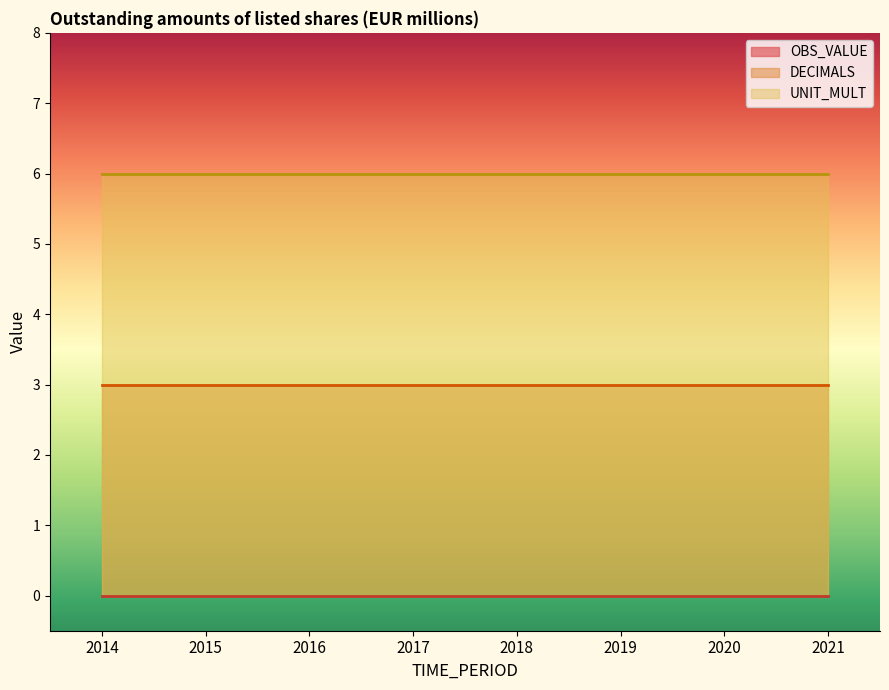

Count the number of data series in this chart.

3